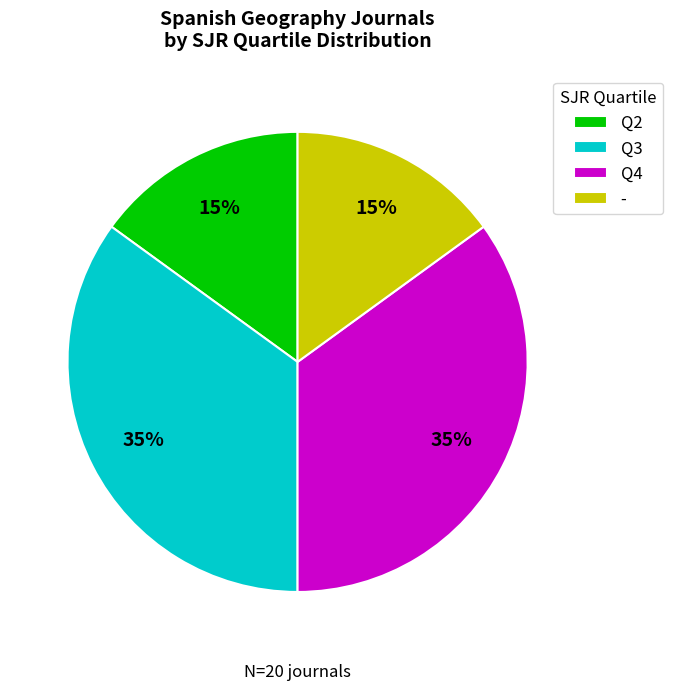

Is it true that - is 15% of the pie?

True